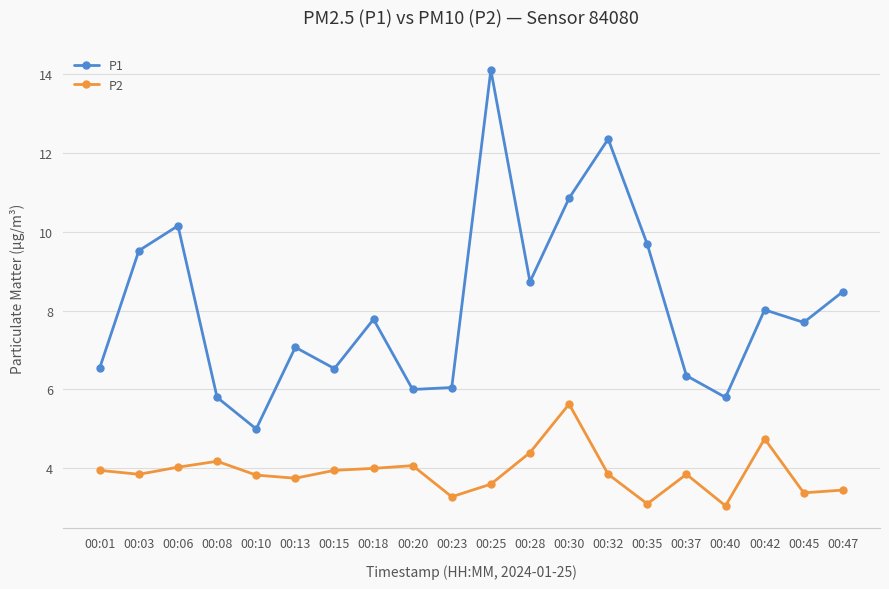

What is the sum of all P2 values?

78.0